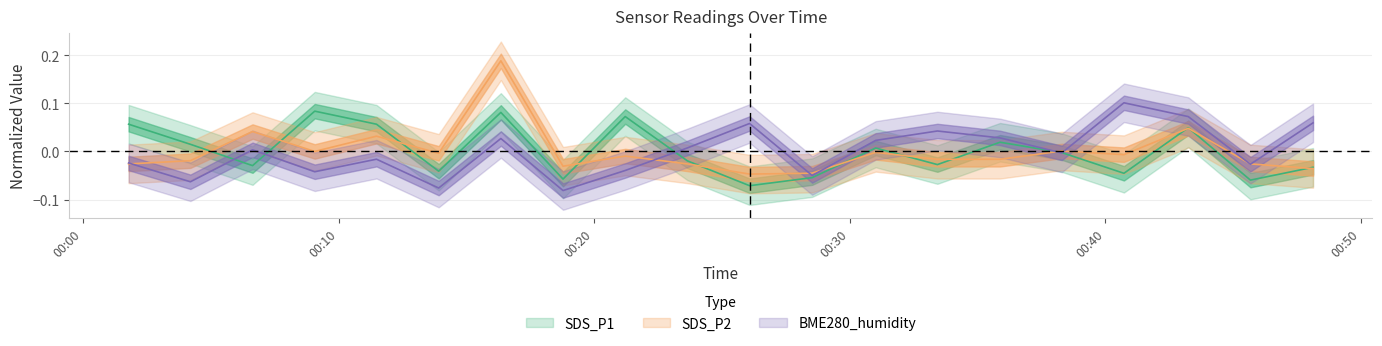

Where is the first local maximum for SDS_P1?

2023/10/27 00:09:04